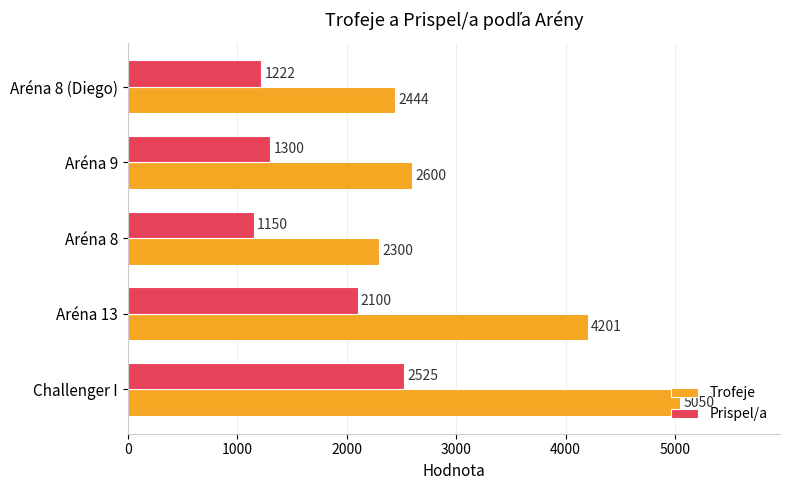

Which series has the largest range (max minus min)?

Trofeje